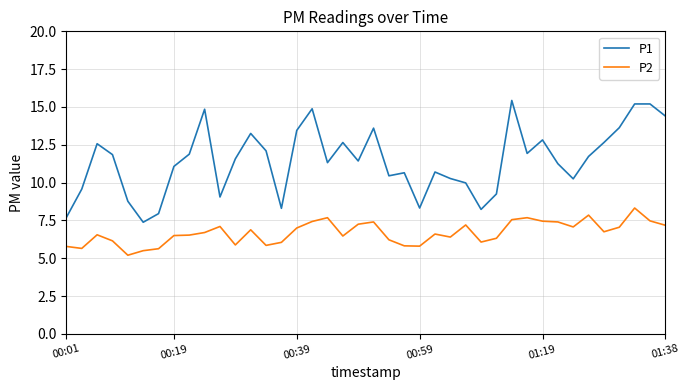

Which series has the largest total across all categories?

P1